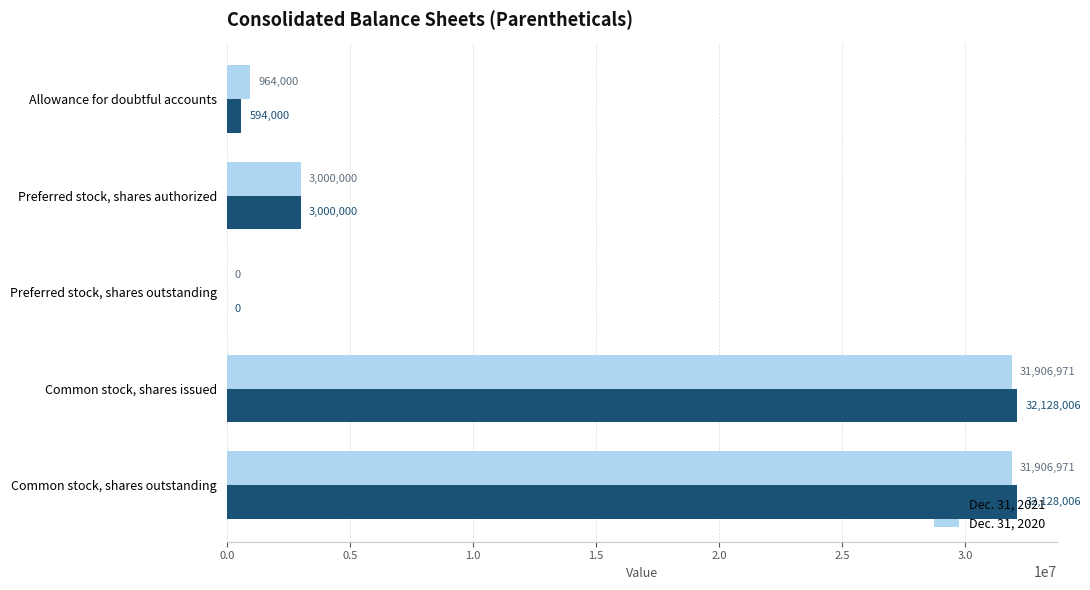

How many values in Dec. 31, 2021 are above zero?

4